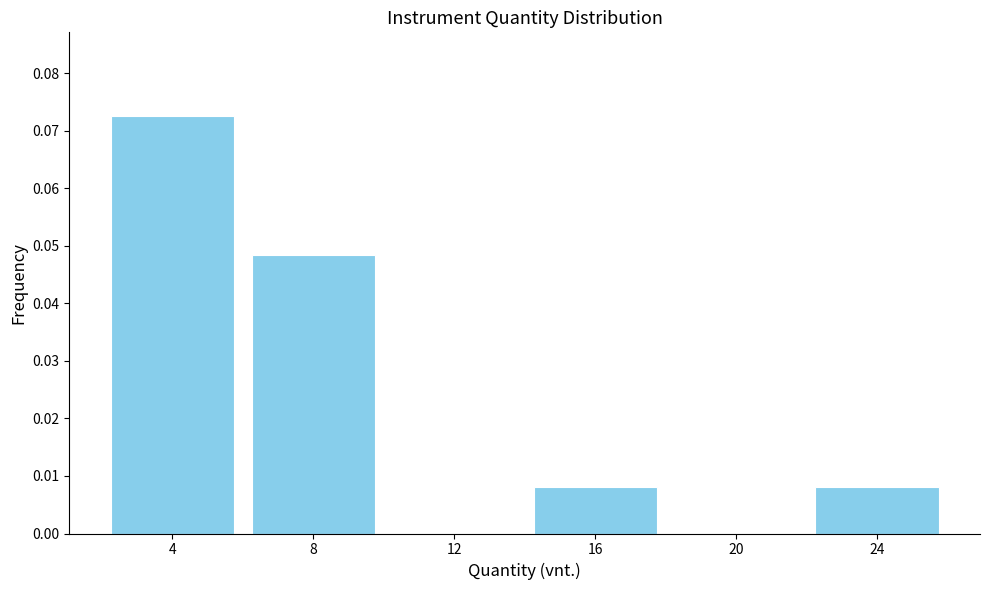

The chart shows a value of 0.0 at 8. True or false?

True